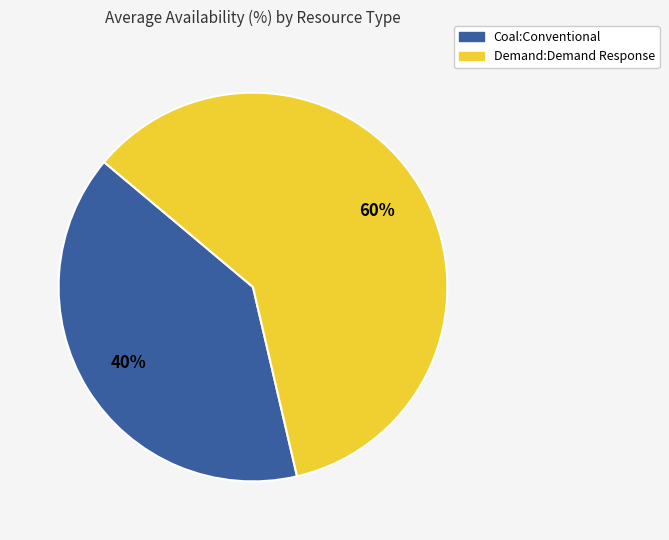

Does any single category account for the majority?

Yes